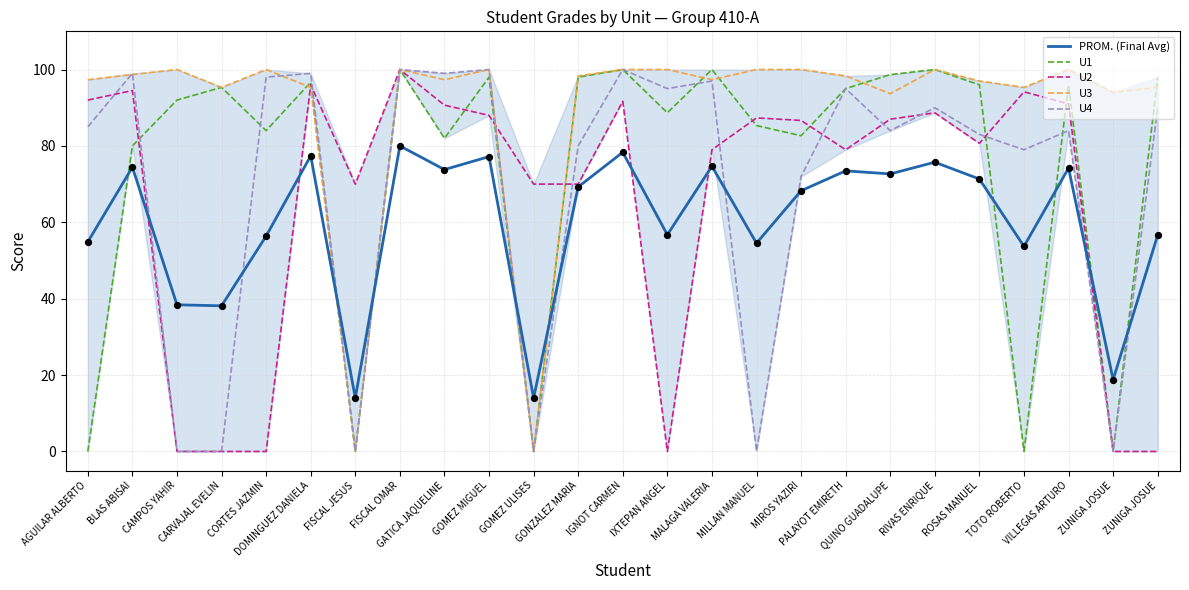

At which category is the sum across all series the highest?

FISCAL OMAR